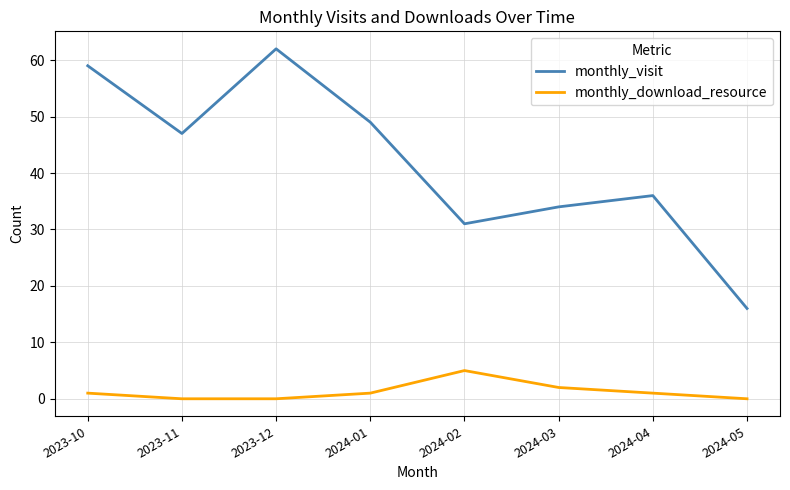

What position from the right is 2024-02?

4